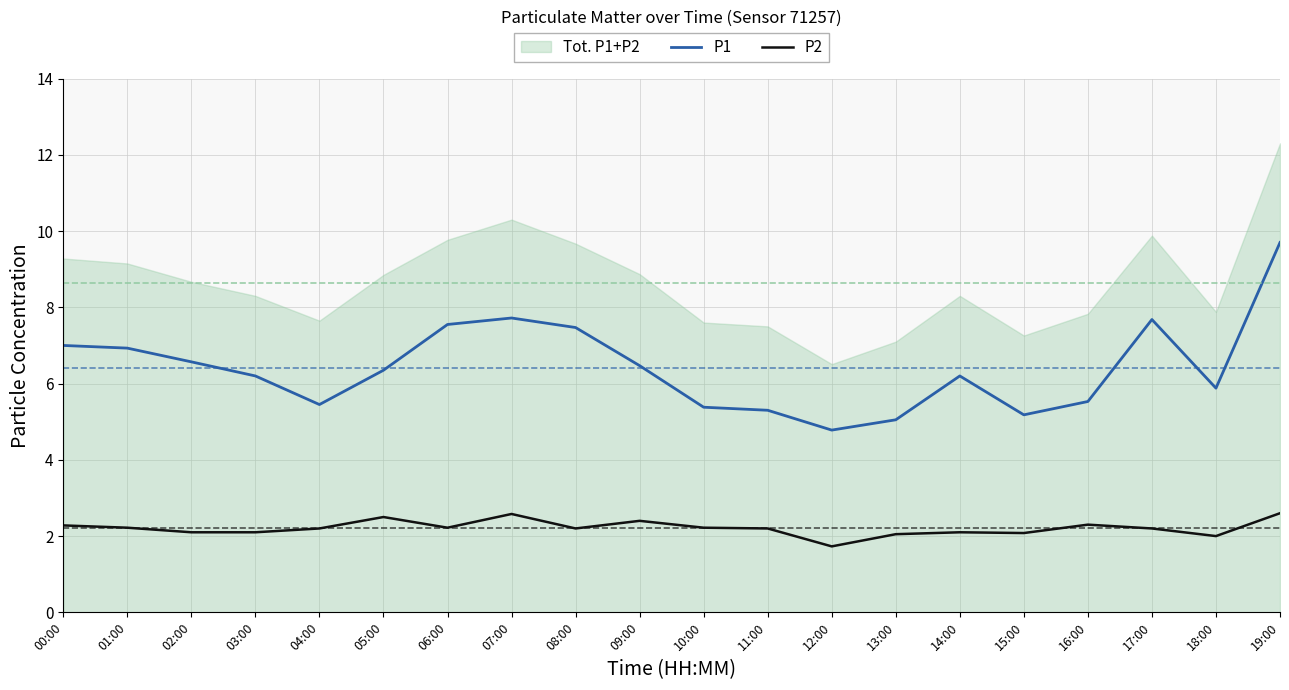

How many values in the P2 series are below 2?

1